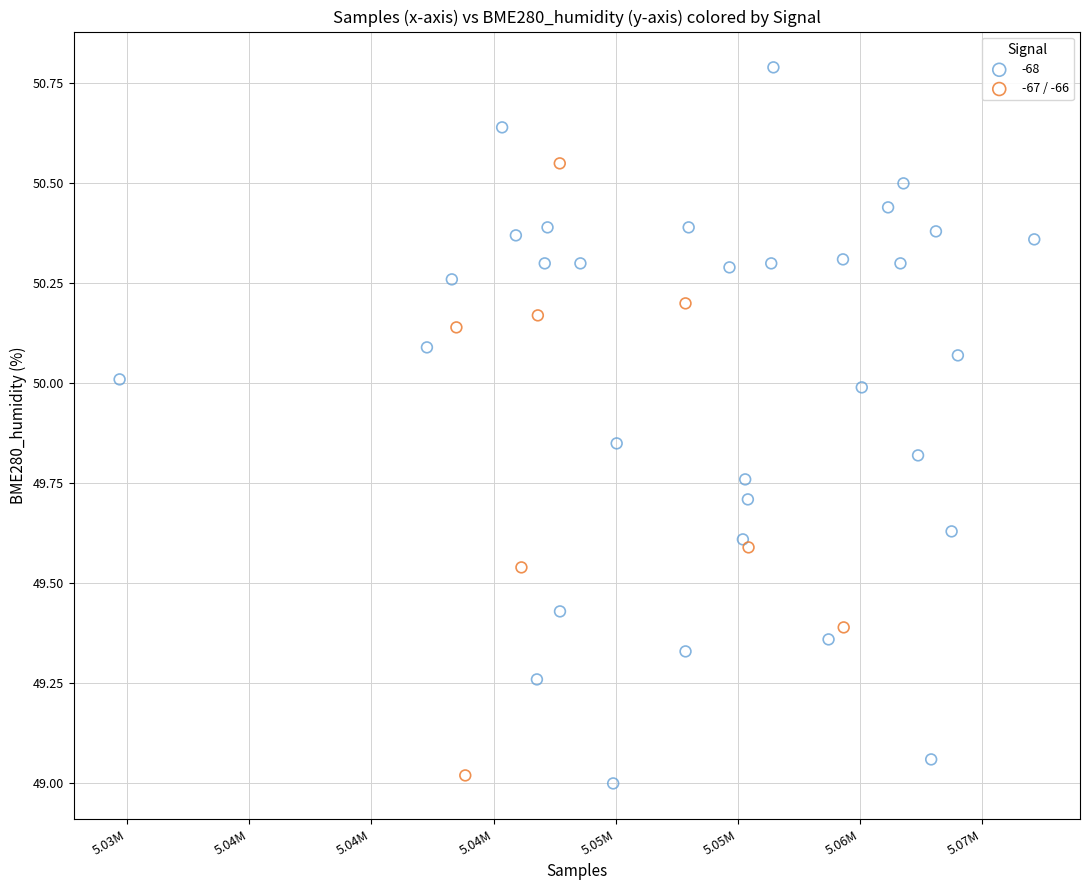

Which series reaches the maximum Y coordinate?

-68